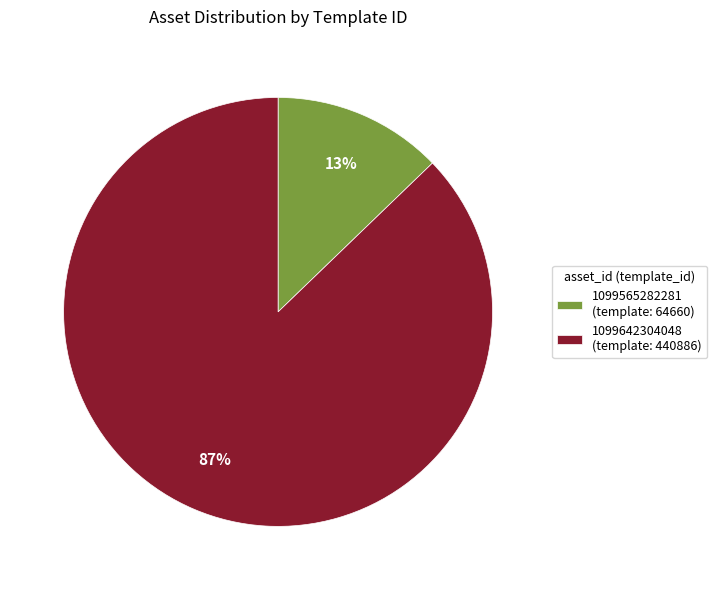

True or false: 1099565282281 accounts for 13% of the total.

True